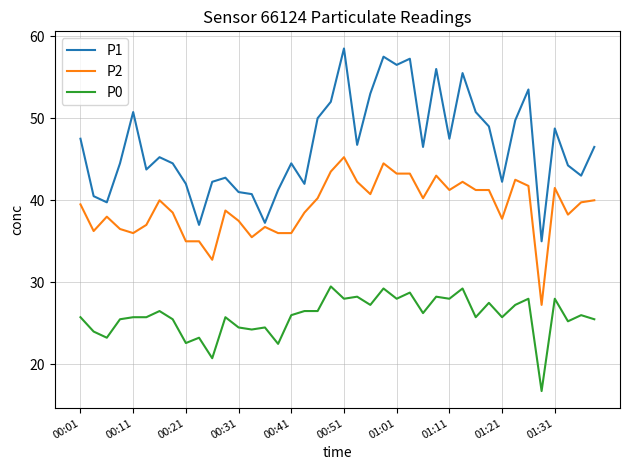

List the series in order of their overall mean, highest first.

P1, P2, P0